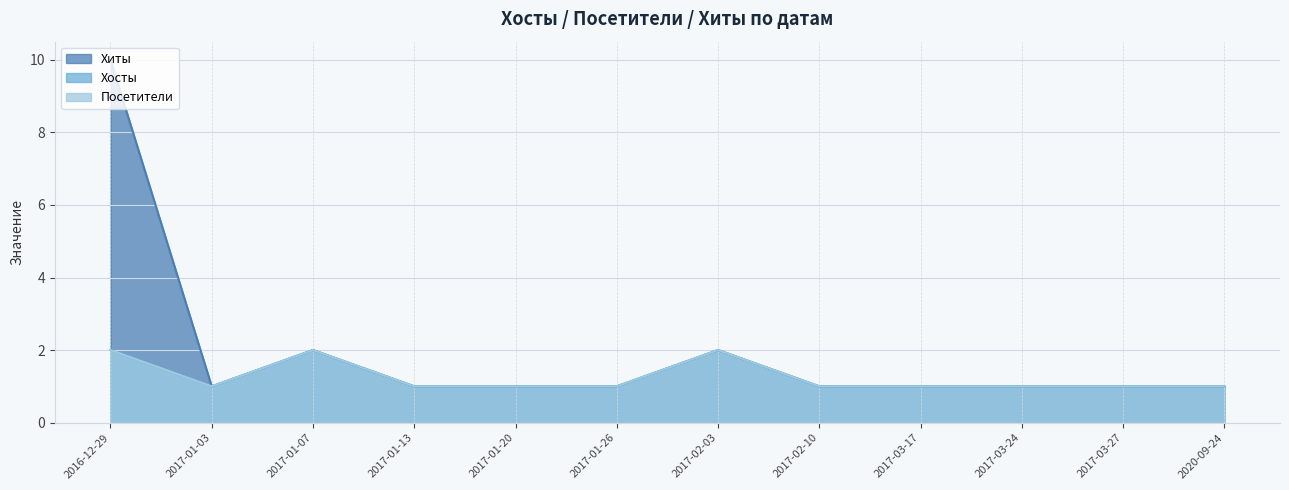

True or false: Хосты and Посетители intersect in this chart.

False